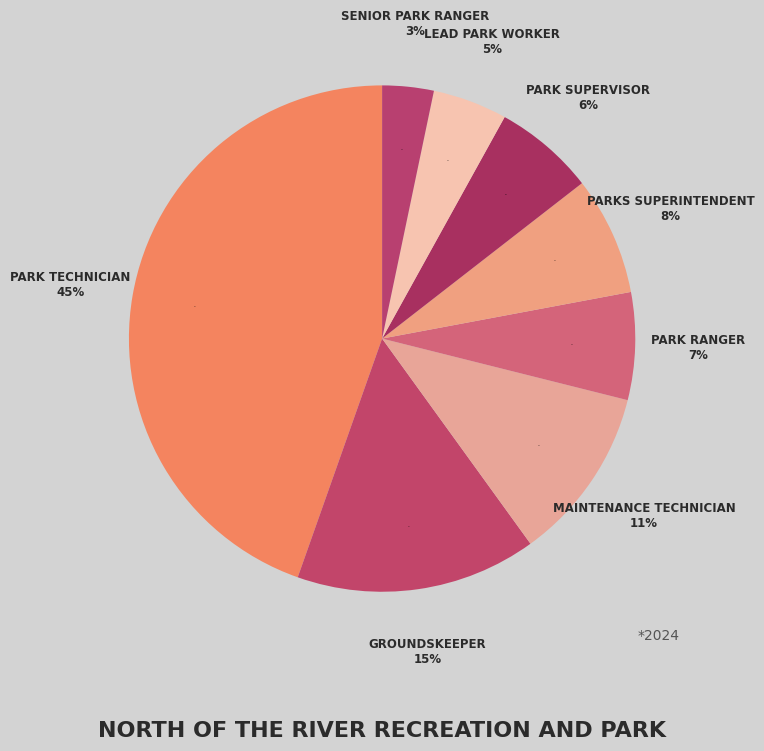

True or false: Parks Superintendent accounts for 8% of the total.

True